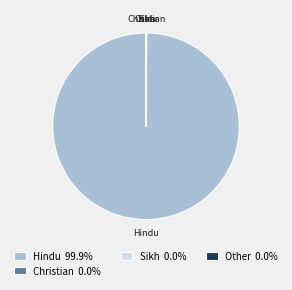

Which slice is the largest?

Hindu